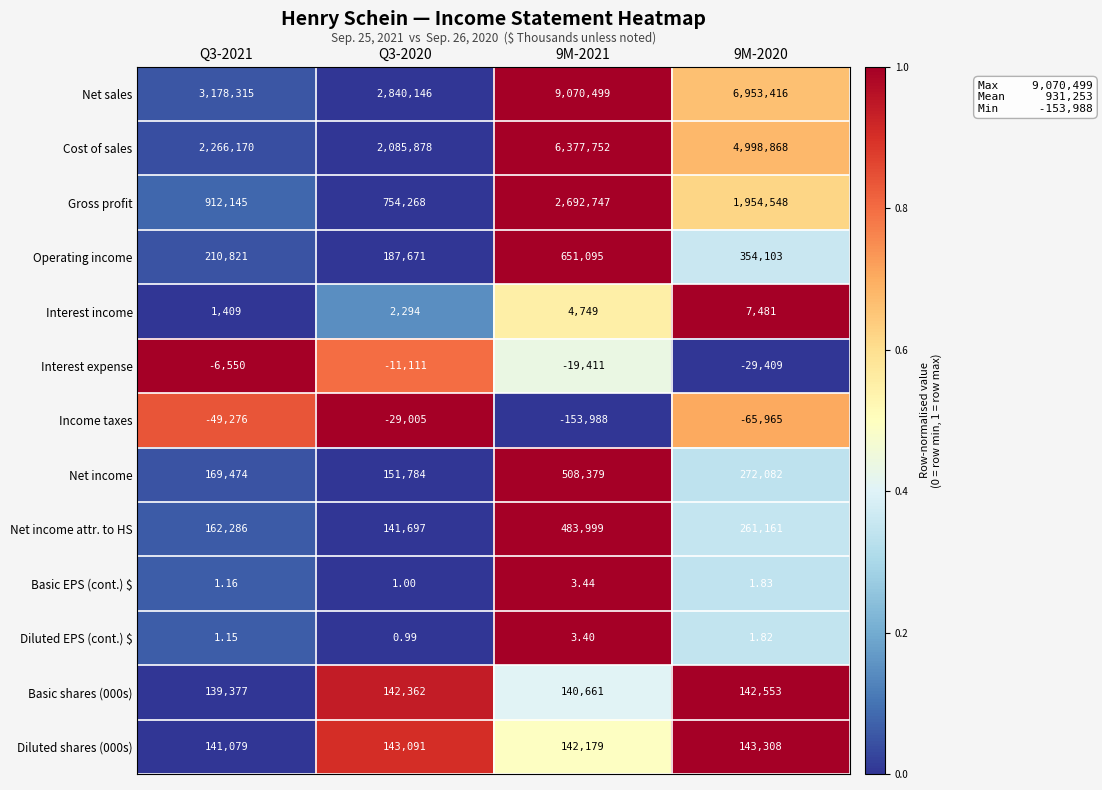

Which series has the widest spread of values?

Net sales